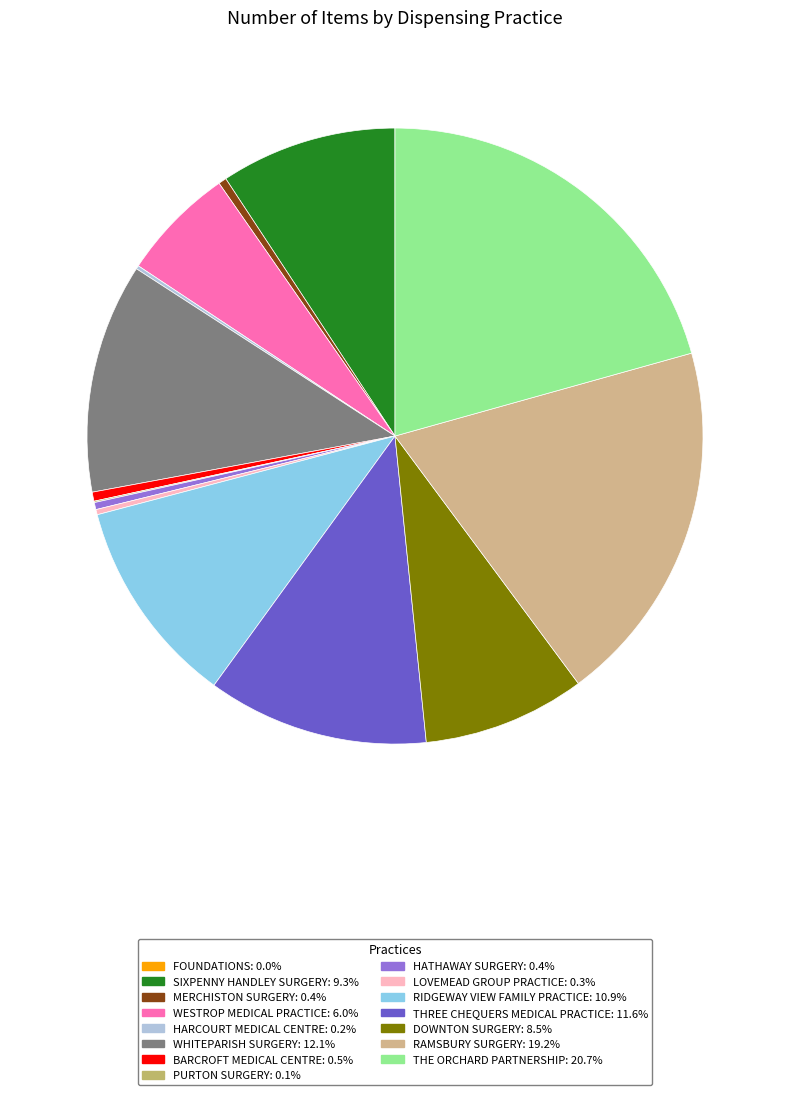

What is the largest slice in the pie chart?

THE ORCHARD PARTNERSHIP